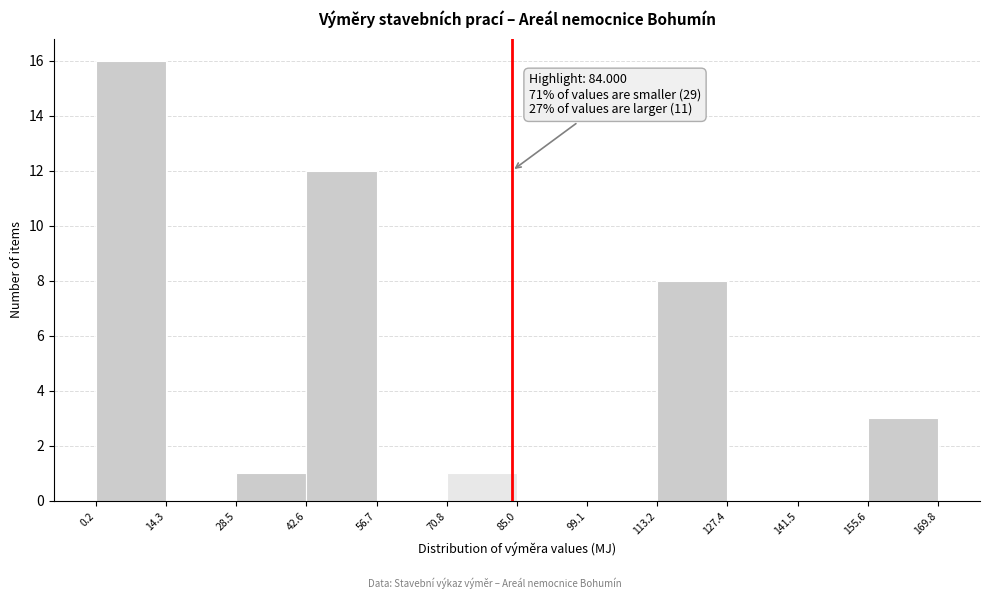

Over which range of the x-axis is the bar tallest?

0.2 to 14.3